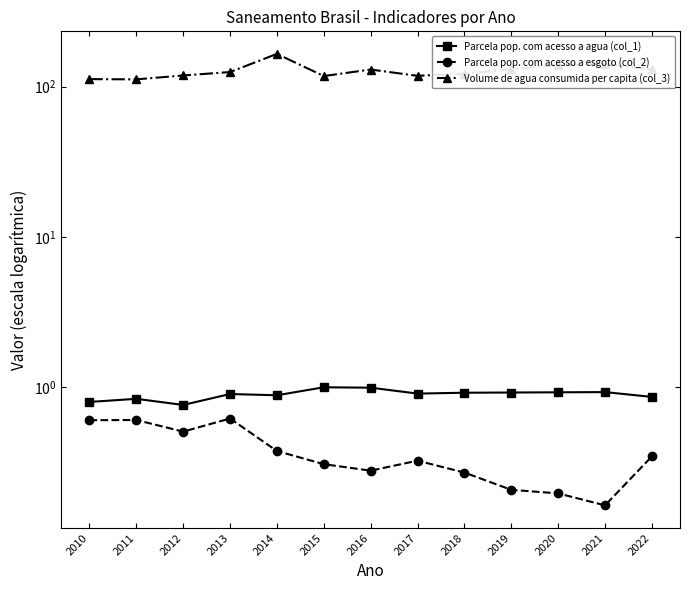

What is the value of the Parcela pop. com acesso a esgoto (col_2) point at the 10th from the left?

0.2